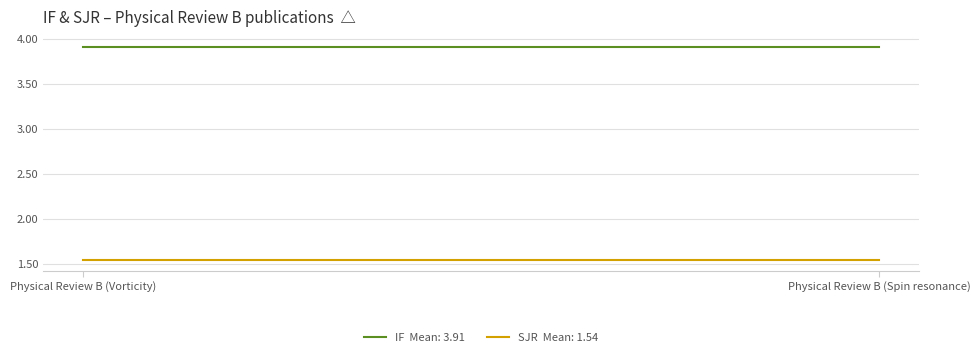

The IF series shows 3.9 at 108. True or false?

True